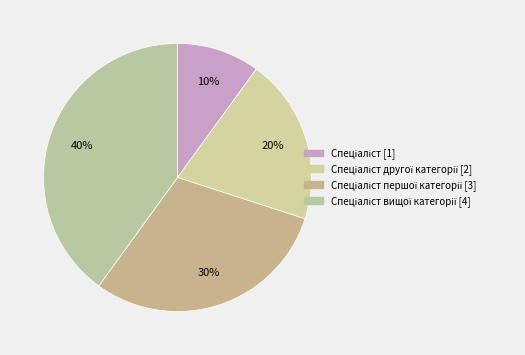

Which category has the smallest portion of the pie?

Спеціаліст